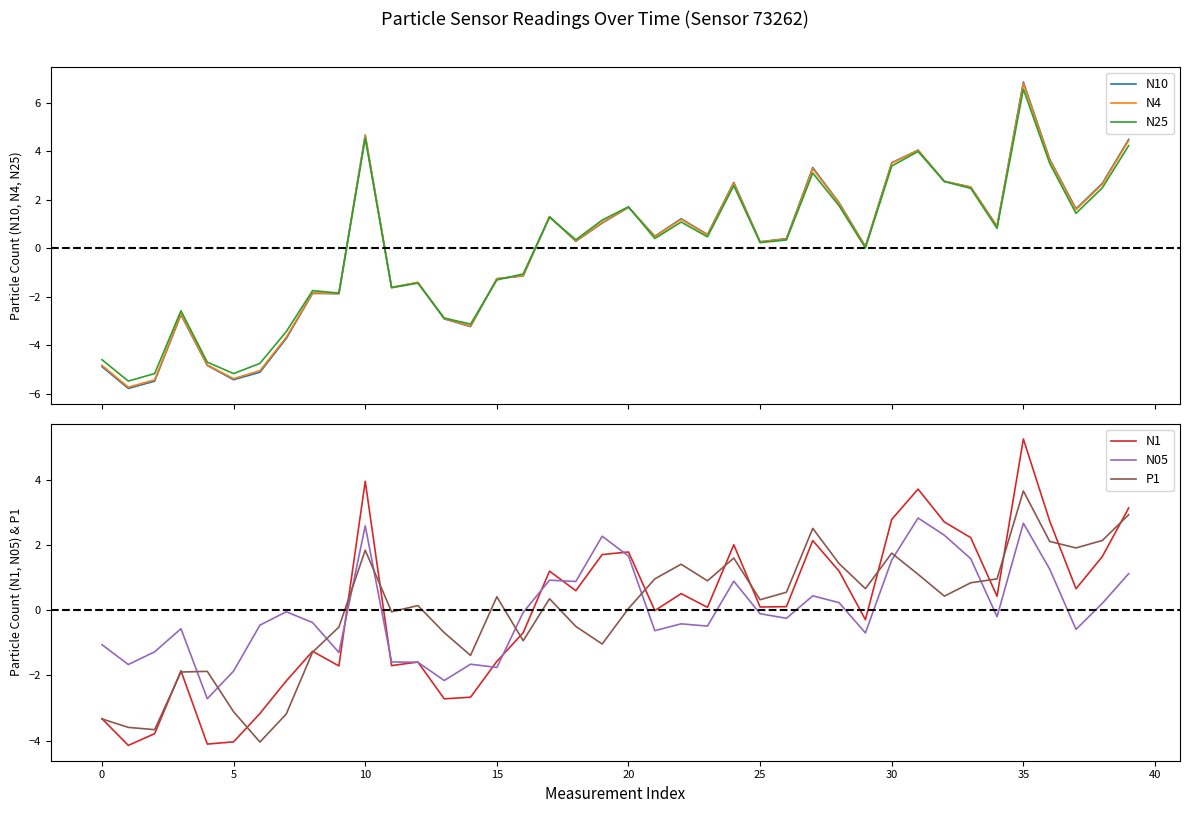

What is the spread (max minus min) of values at 20?

3.6